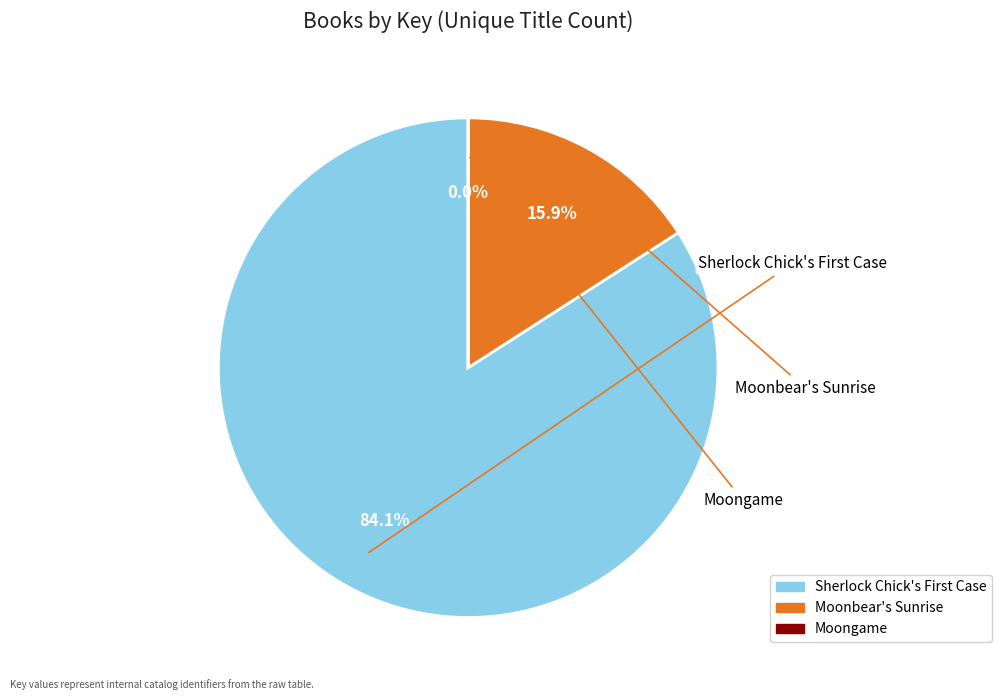

Count the number of slices in the pie.

3